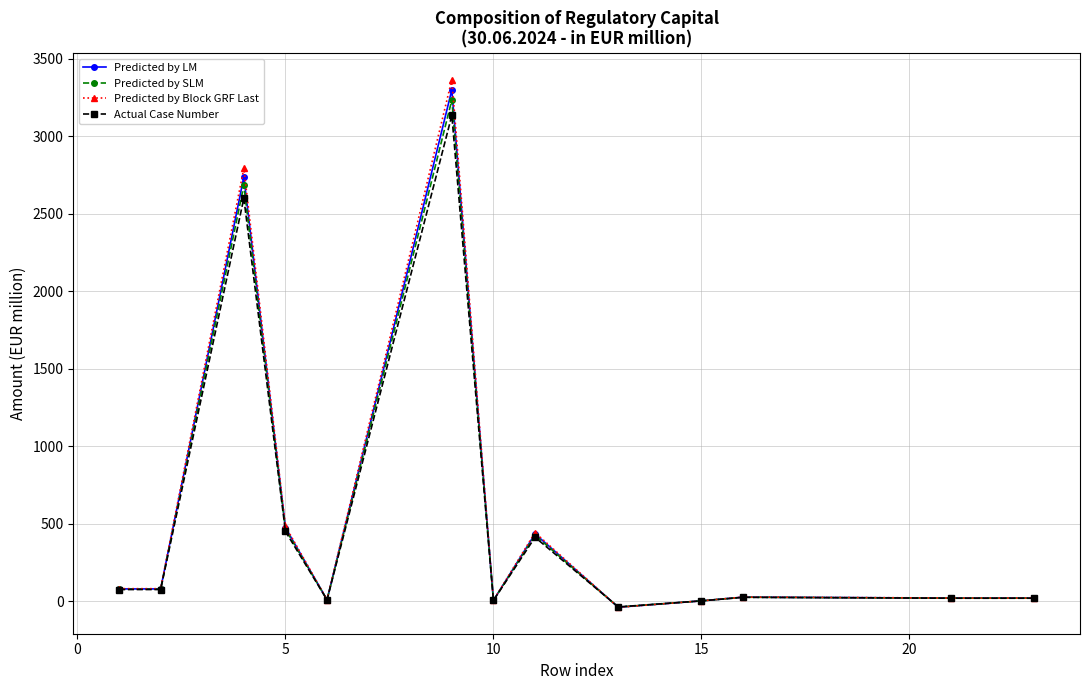

Which series has the largest range (max minus min)?

Predicted by Block GRF Last